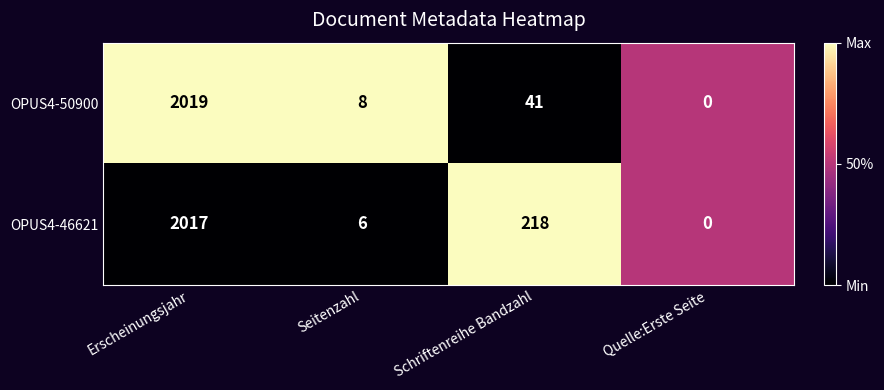

At which category does the chart reach its peak across all series?

Erscheinungsjahr